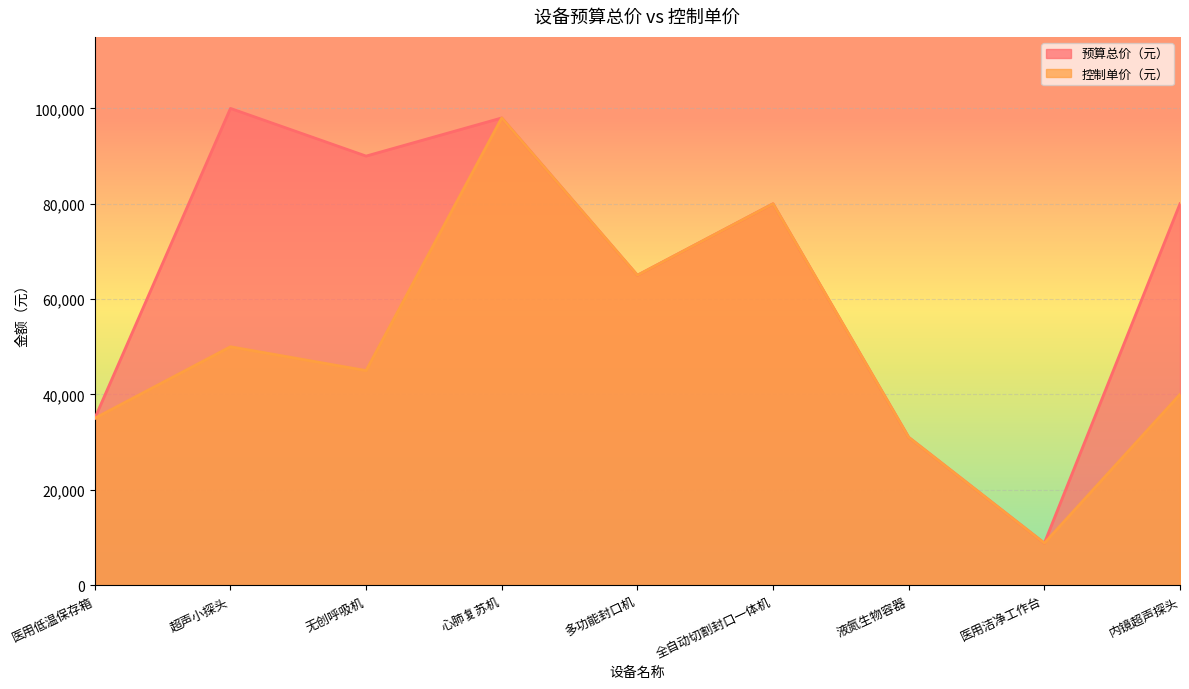

Does the chart display data point markers on the line(s)?

No